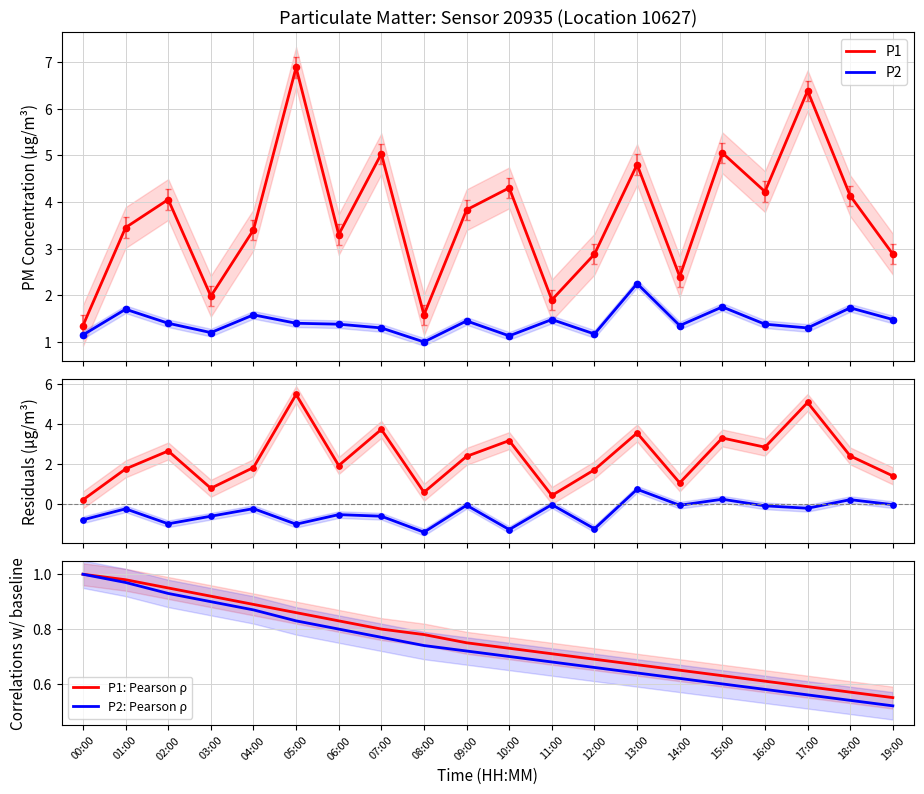

At which category is the sum across all series the highest?

05:00